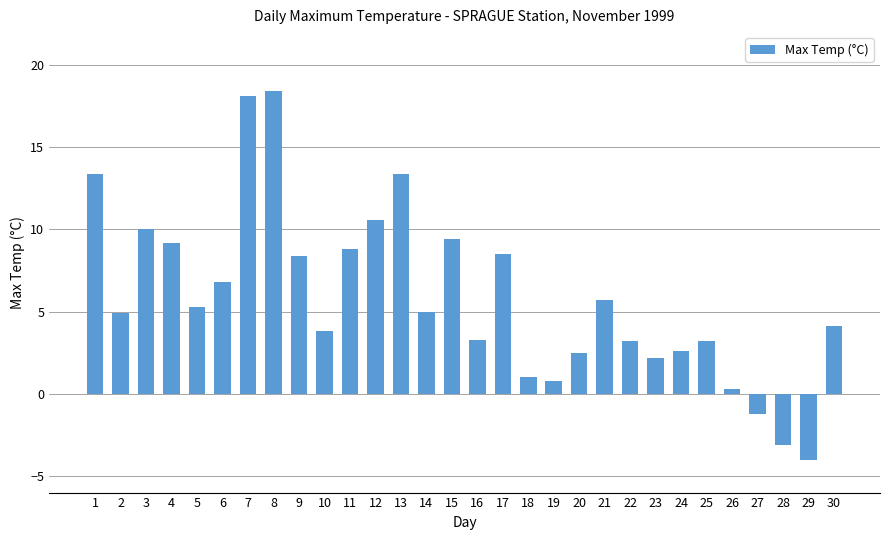

What is the difference between the maximum and minimum values?

22.4